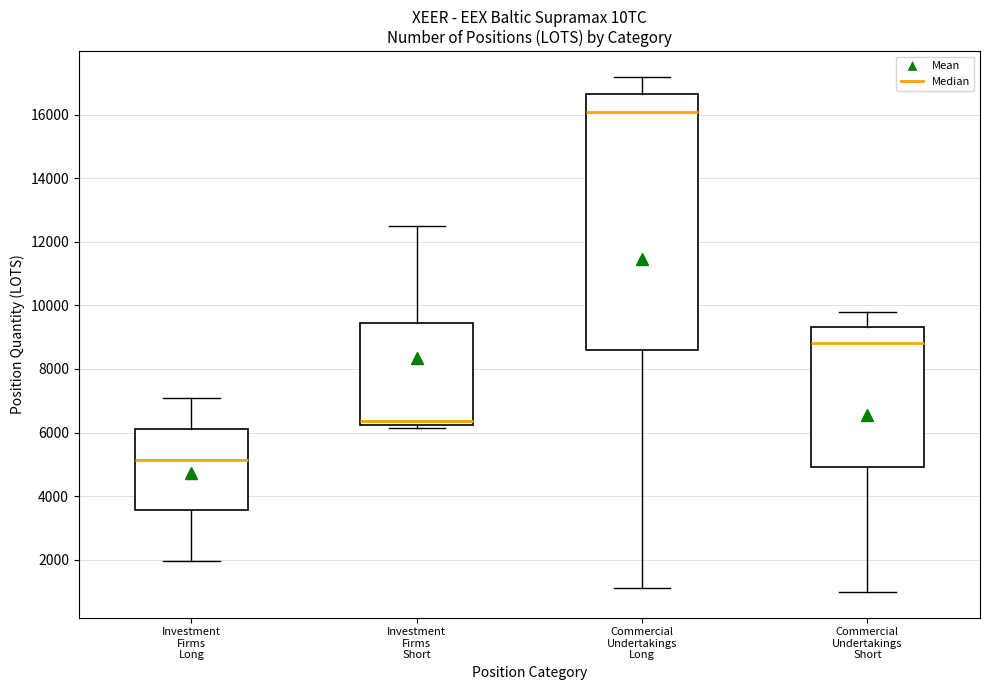

Reading left to right, transcribe this box plot: for each box, give where its median line is, the range the box spans, and where its two whiskers end, as read against the y-axis. The values are not printed on the chart, so give them approximately, as read against the axis.

Investment Firms Long: median 5200, box 3600 to 6200, whiskers 2000 to 7000
Investment Firms Short: median 6400, box 6200 to 9400, whiskers 6200 (just below the box's lower edge) to 12600
Commercial Undertakings Long: median 16000, box 8600 to 16600, whiskers 1000 to 17200
Commercial Undertakings Short: median 8800, box 5000 to 9400, whiskers 1000 to 9800